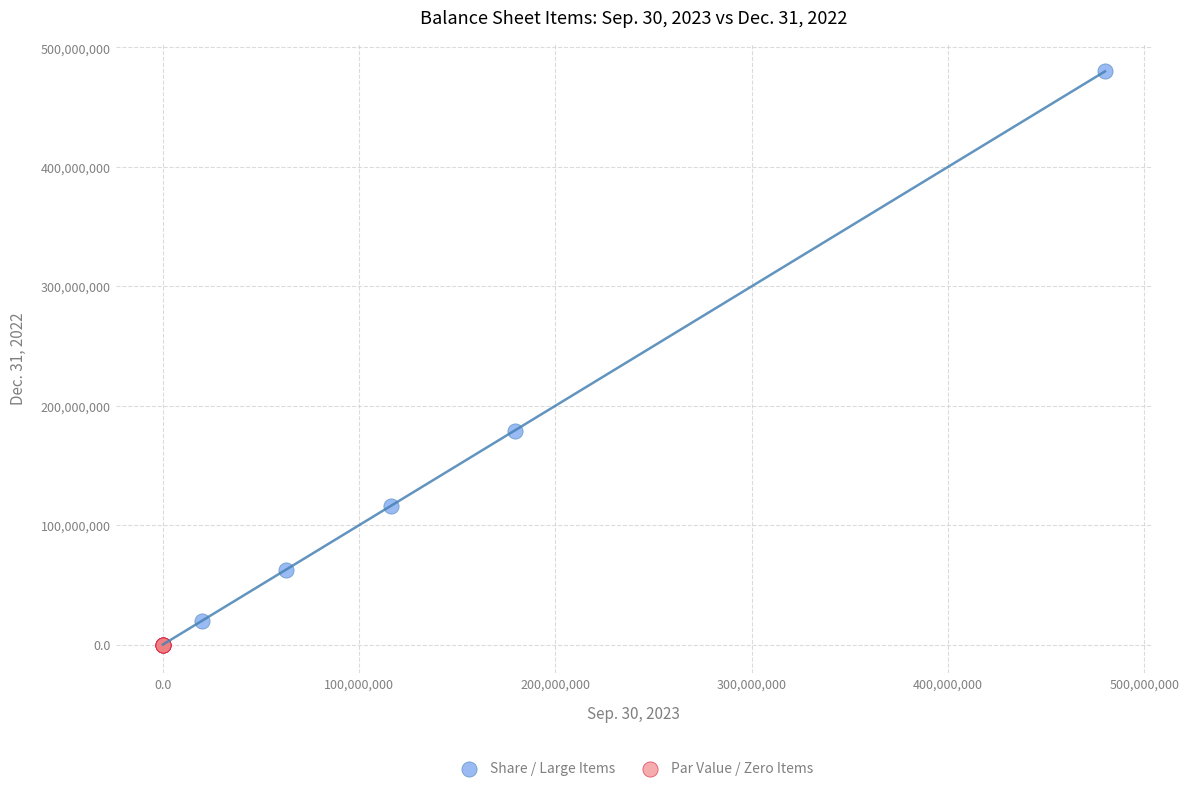

Which series has the widest spread of Y values?

Share / Large Items